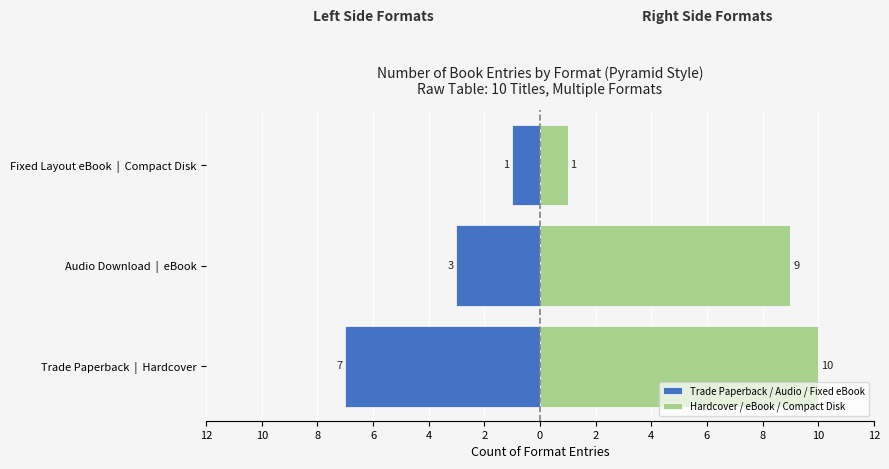

List the series in order of their peak value, highest first.

Hardcover / eBook / Compact Disk, Trade Paperback / Audio / Fixed eBook